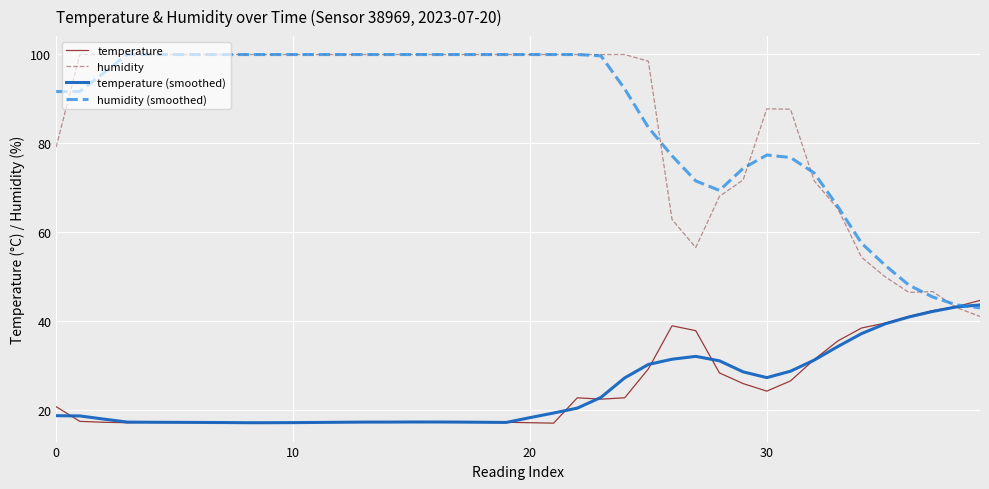

What is the minimum value shown in the chart?

17.0